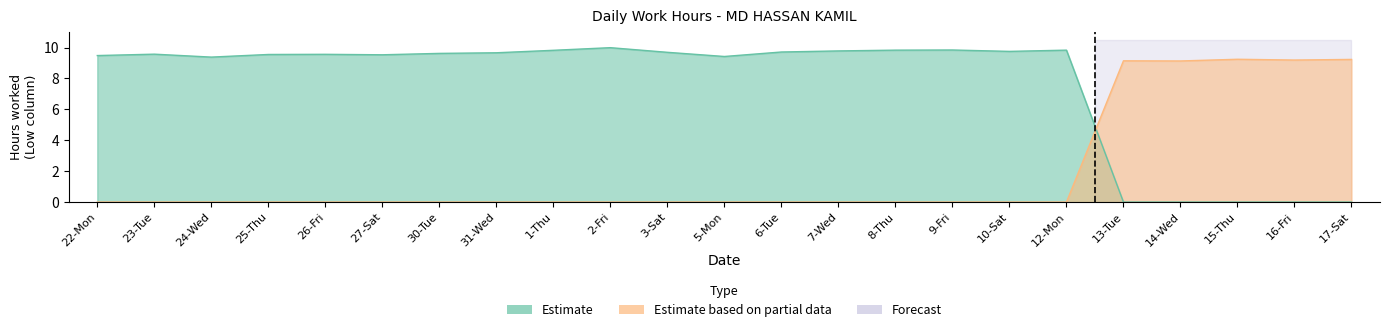

At which category does Estimate reach its first local peak?

23-Tue